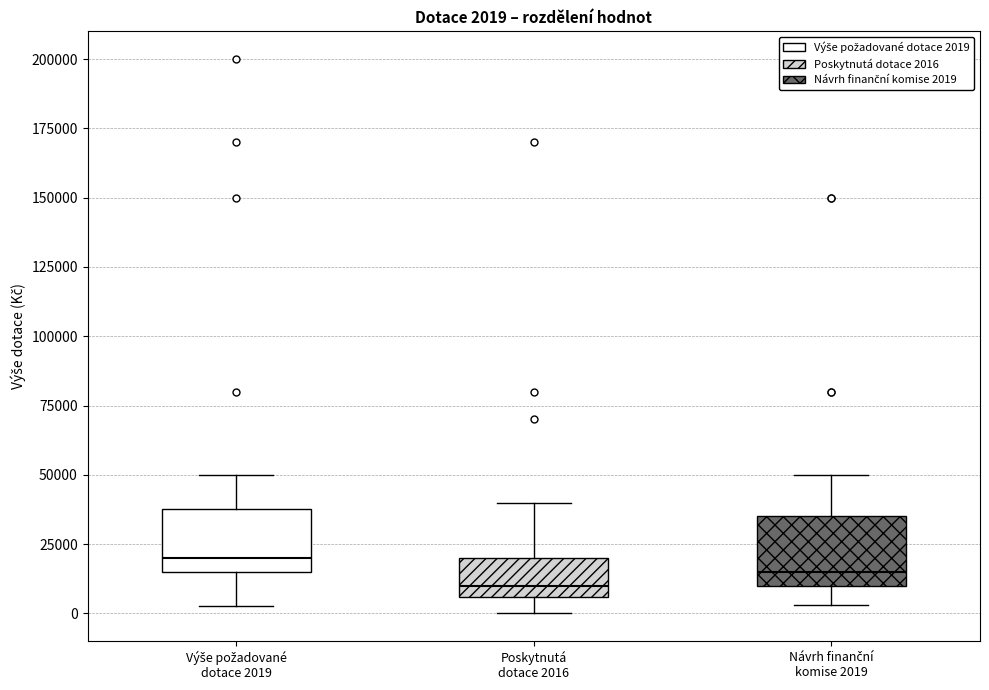

Which box's median line is the lowest?

Poskytnutá dotace 2016